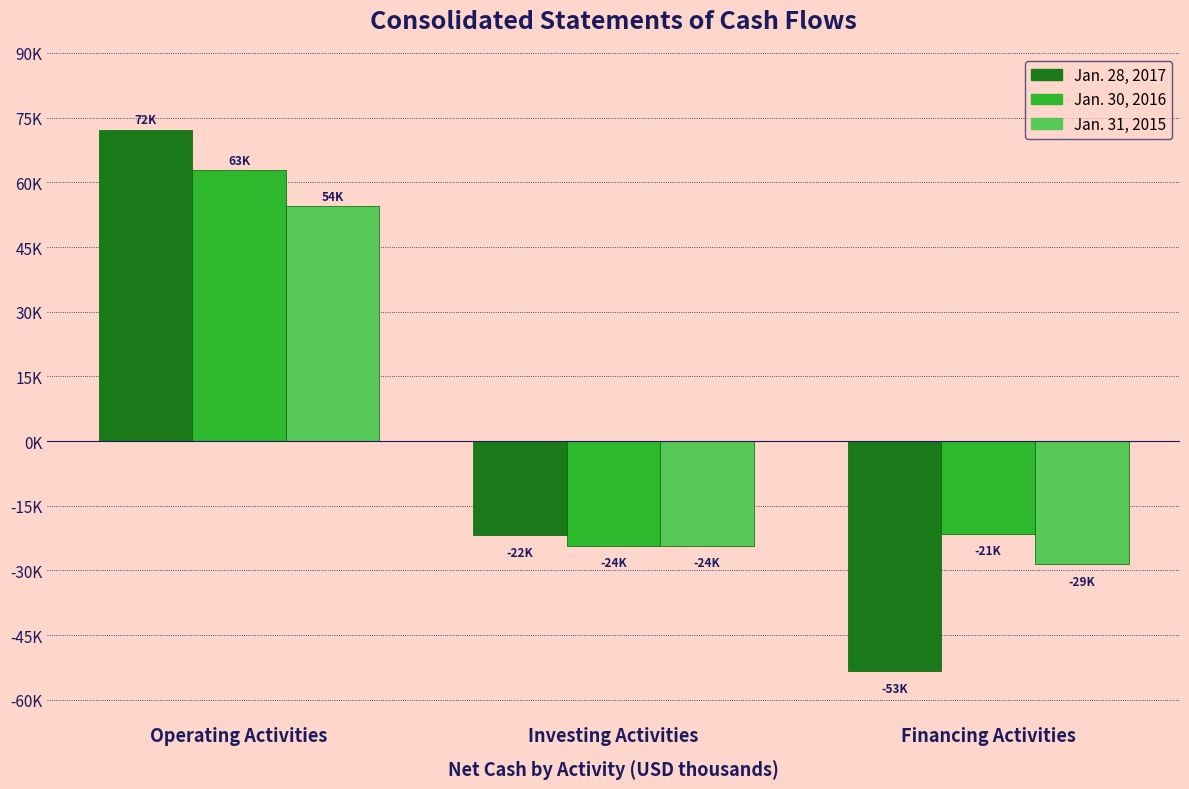

What is the average value of the Jan. 28, 2017 series?

-1007